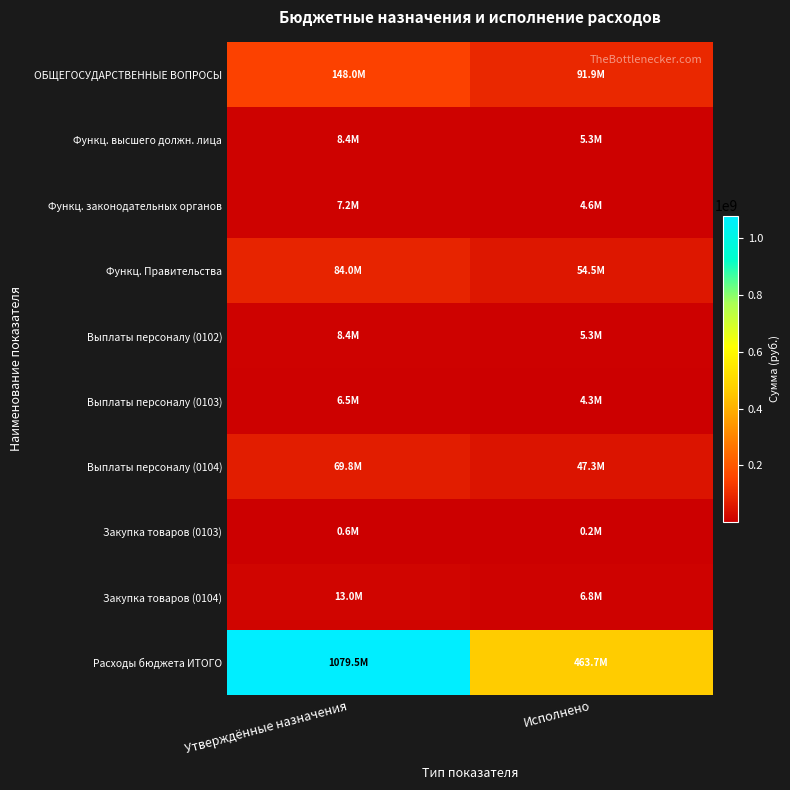

Which series has the widest spread of values?

Расходы бюджета ИТОГО